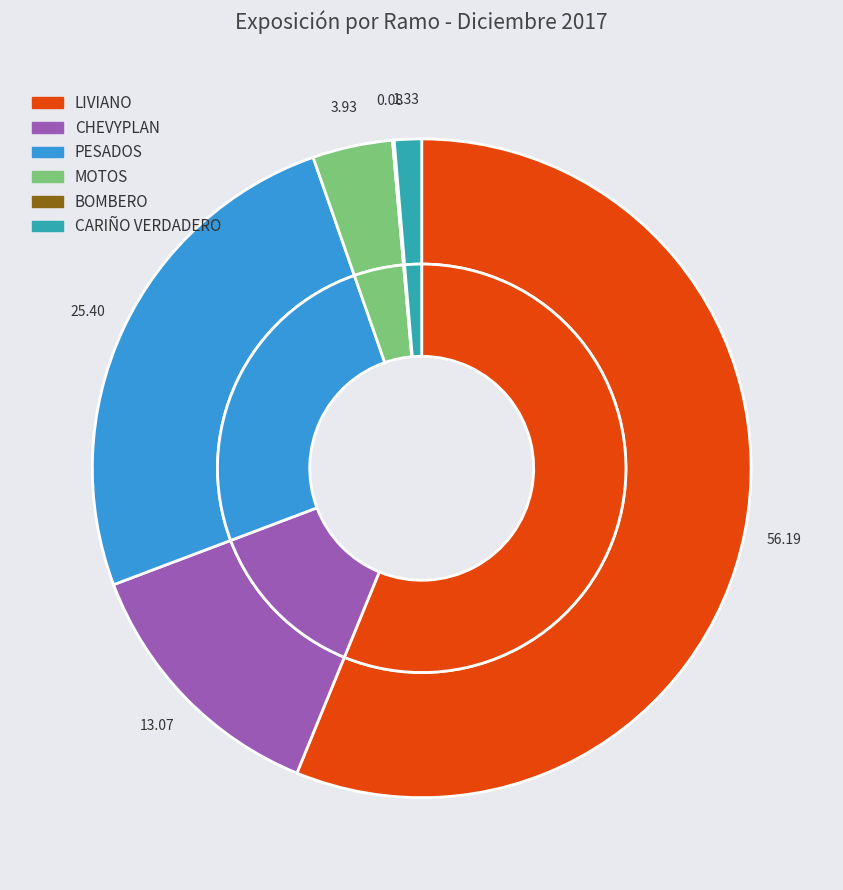

Does LIVIANO represent more than half of the total?

Yes